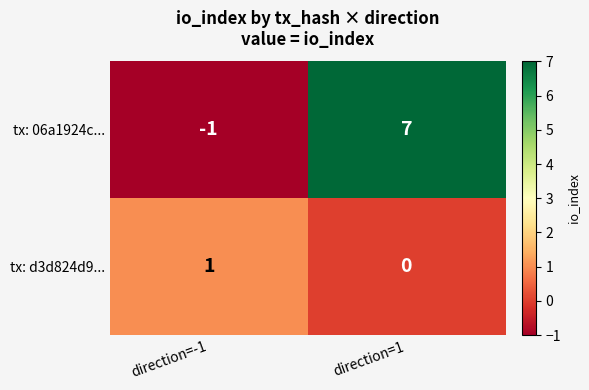

Rank the series at direction=-1 from highest to lowest value.

tx: d3d824d9..., tx: 06a1924c...